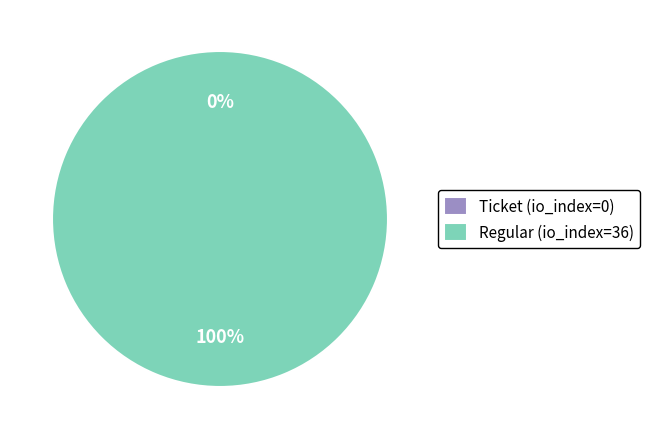

What percentage is the Regular (io_index=36) slice, to the nearest percent?

100%